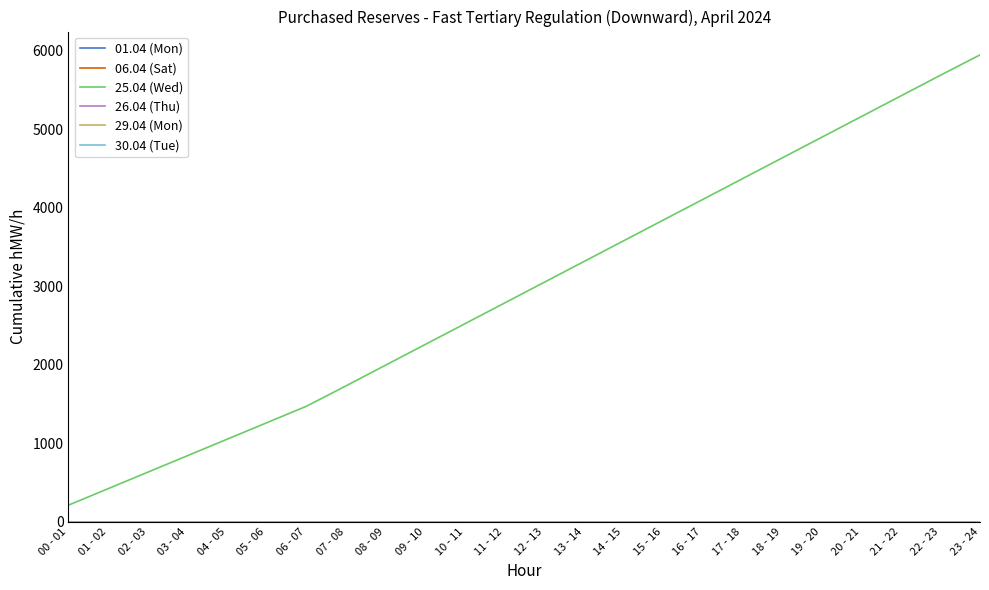

Does the chart display data point markers on the line(s)?

No